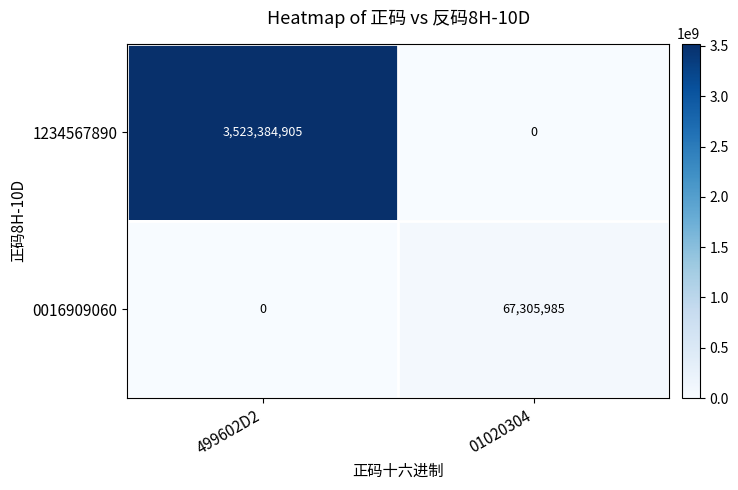

Reading left to right, list all the values displayed in this chart.

1234567890: 499602D2=3523384905	01020304=0
0016909060: 499602D2=0	01020304=67305985